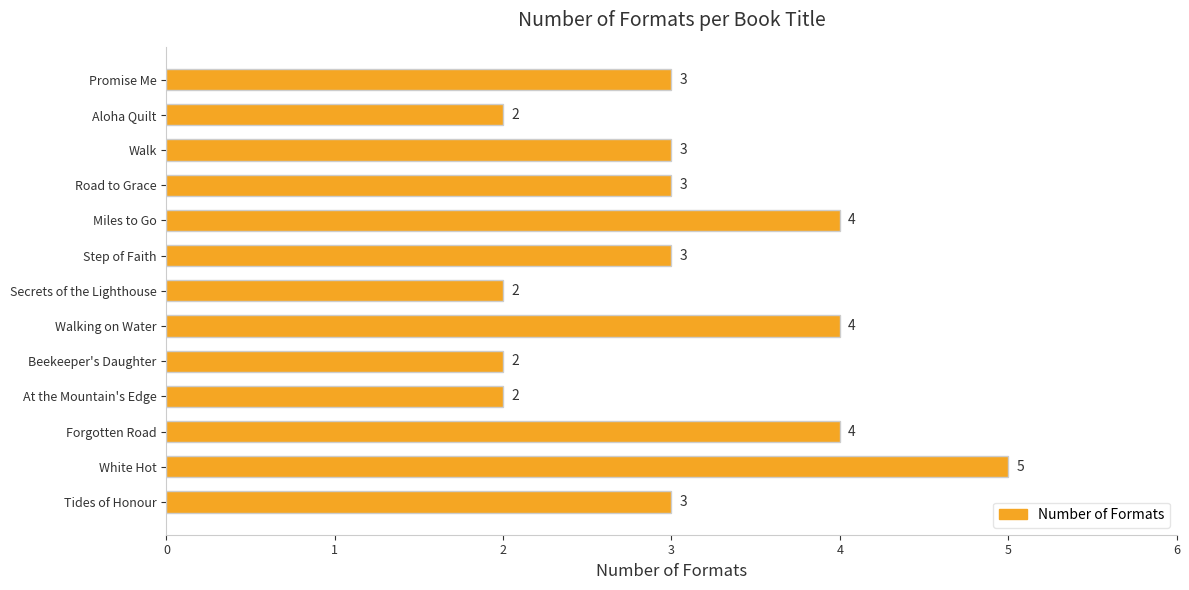

Which has a higher value, Beekeeper's Daughter or Promise Me?

Promise Me